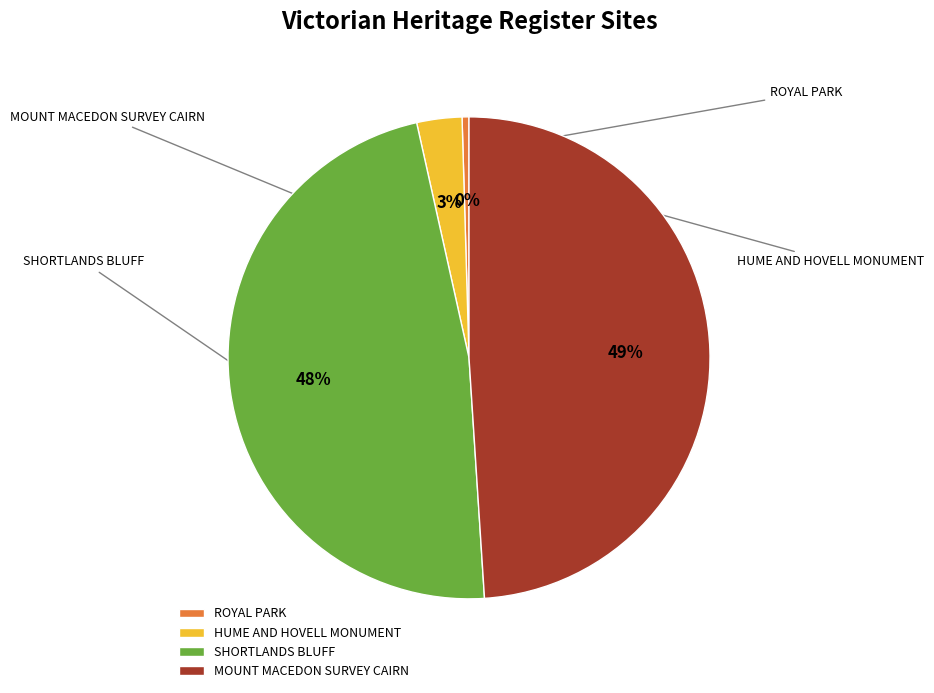

Is it true that HUME AND HOVELL MONUMENT is 3% of the pie?

True